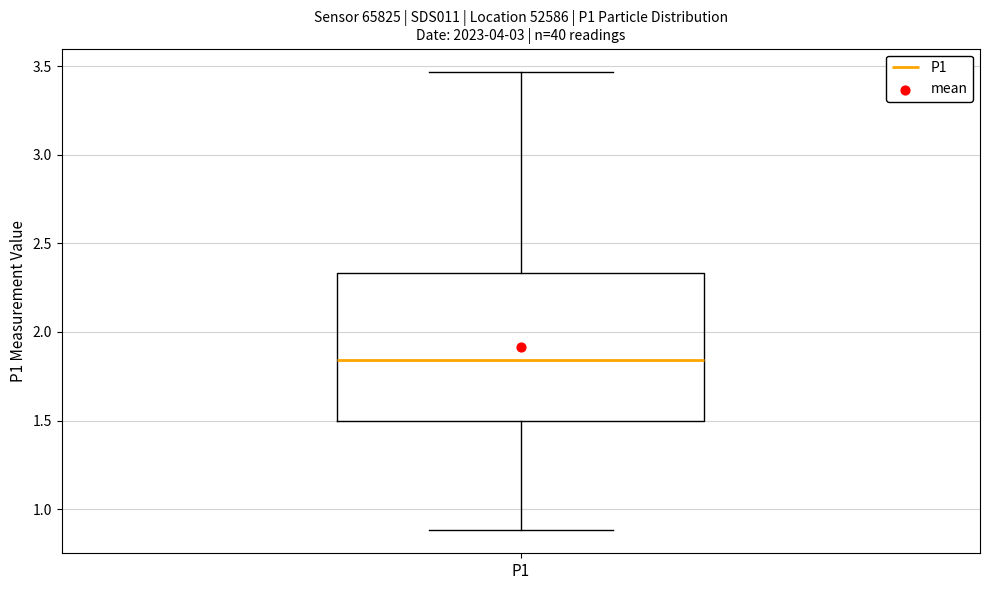

Where is the upper edge of the box for P1 on the y-axis? The values are not printed on the chart, so give them approximately, as read against the axis.

2.35